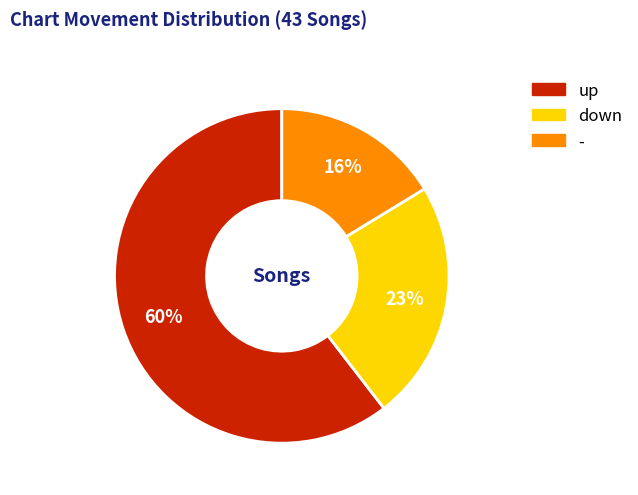

Count the number of slices in the pie.

3